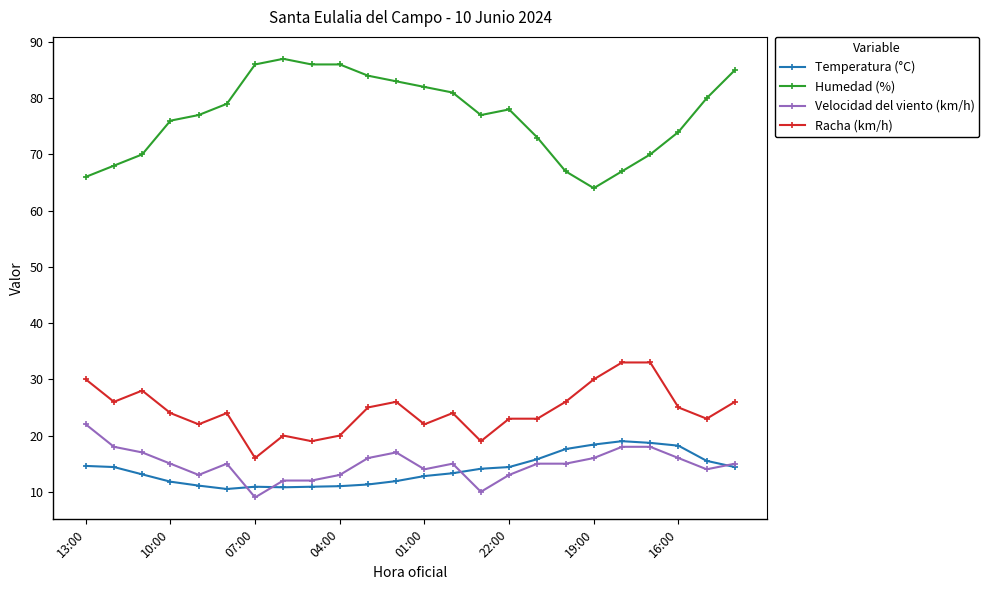

Which series has the widest spread of values?

Humedad (%)